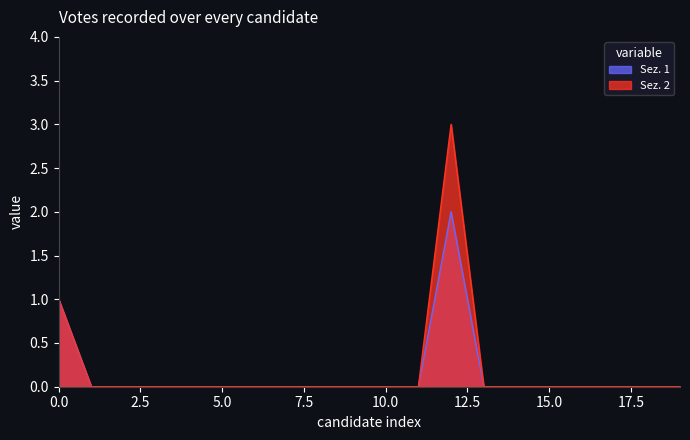

List the series in order of their peak value, lowest first.

Sez. 1, Sez. 2